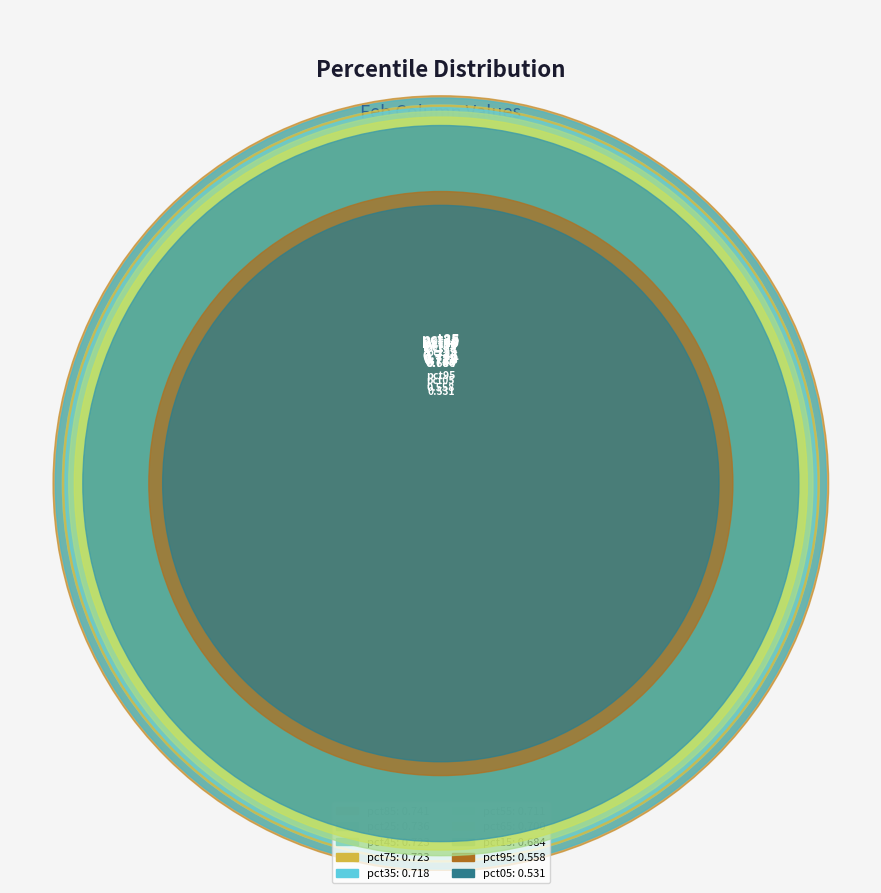

Which category has the smallest portion of the pie?

pct05